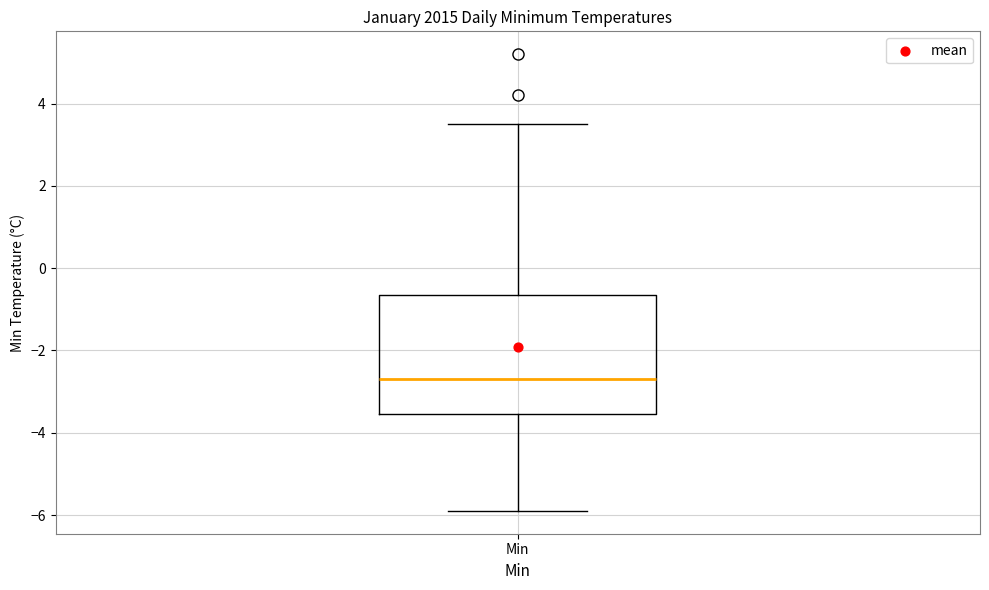

Read this box plot against the y-axis: the position of the median line, the range covered by the box, and the ends of both whiskers. The values are not printed on the chart, so give them approximately, as read against the axis.

median -2.6, box -3.6 to -0.6, whiskers -5.8 to 3.6